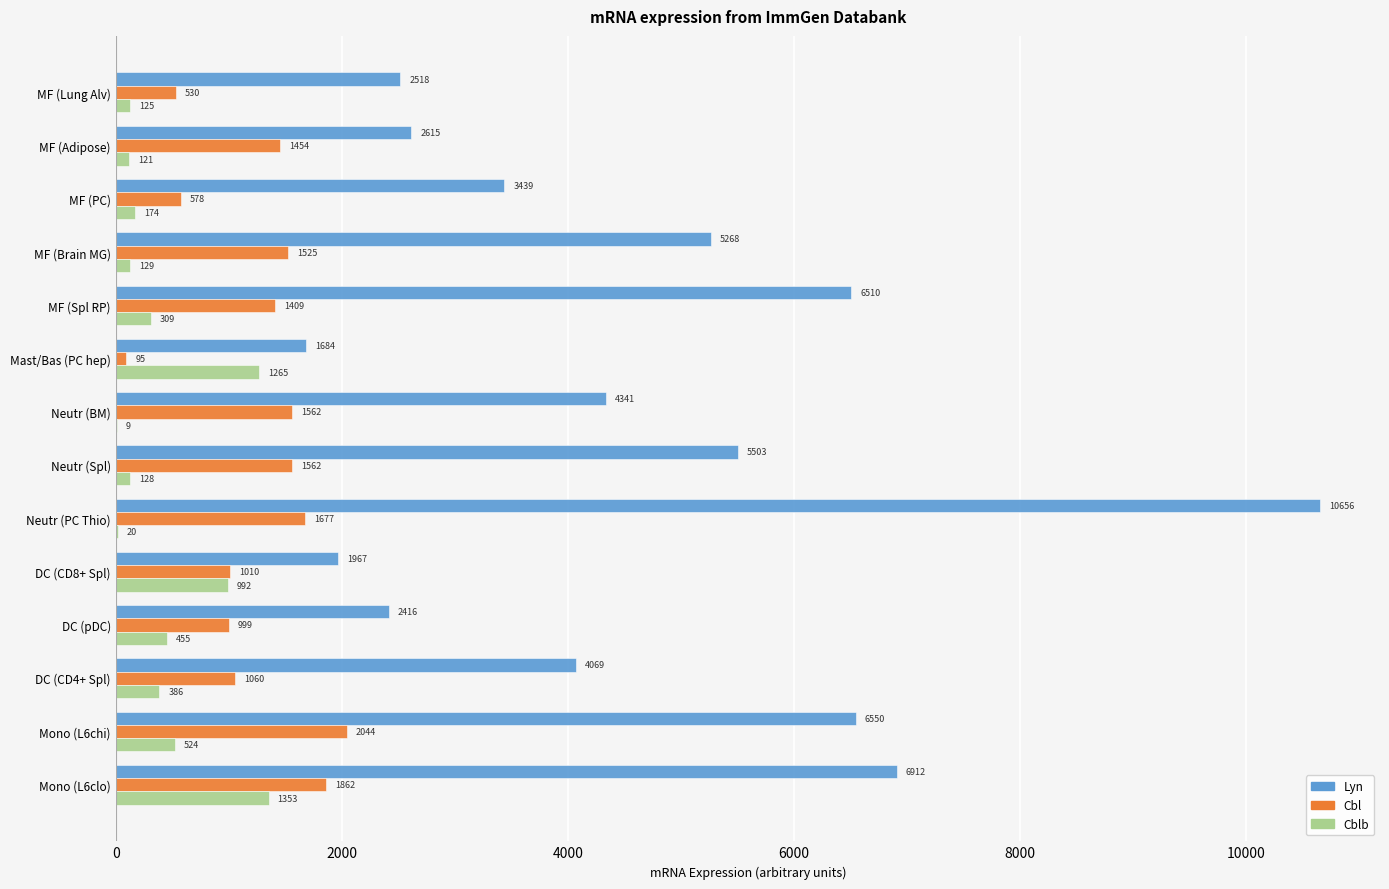

Which series has the largest total across all categories?

Lyn